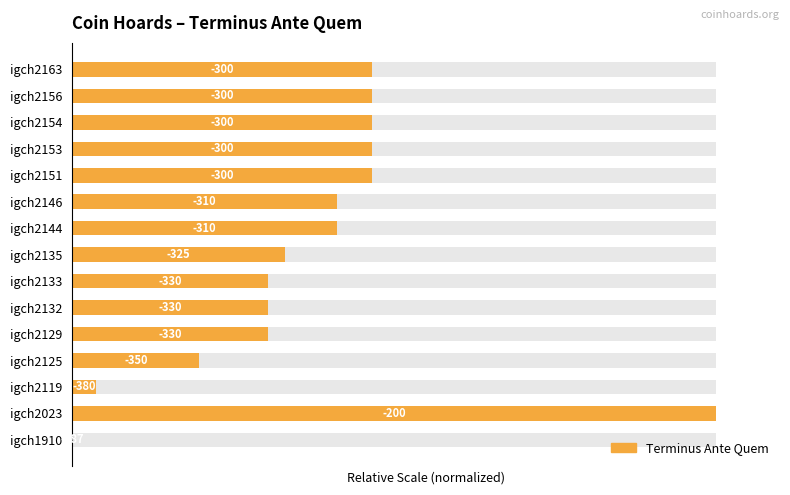

Reading right to left, list all the values displayed in this chart.

46.5	46.5	46.5	46.5	46.5	41.2	41.2	33.2	30.5	30.5	30.5	19.8	3.7	100.0	0.0